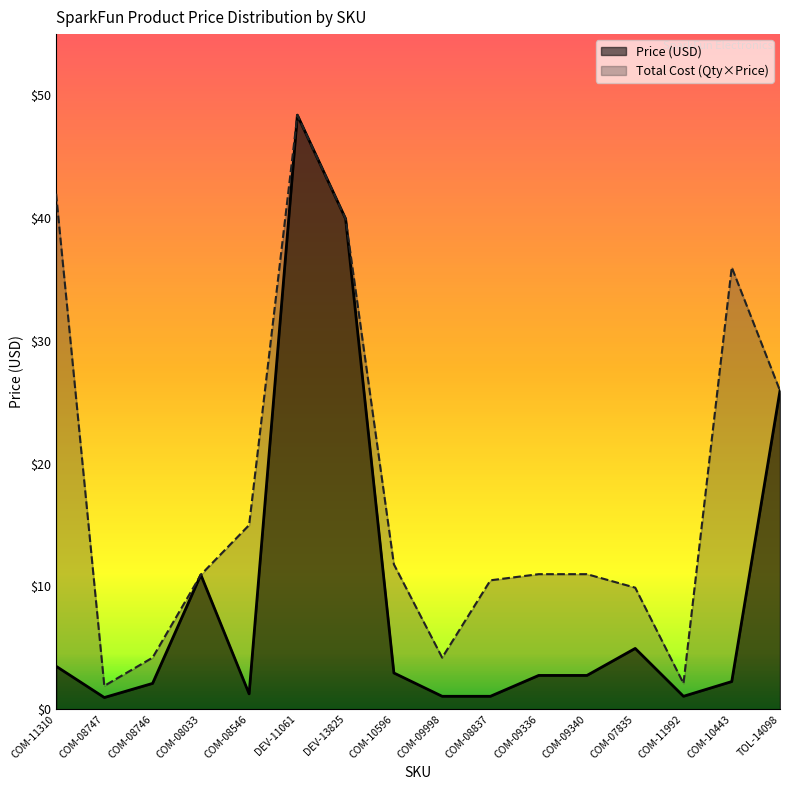

Which series has the largest total across all categories?

Total Cost (Qty×Price)